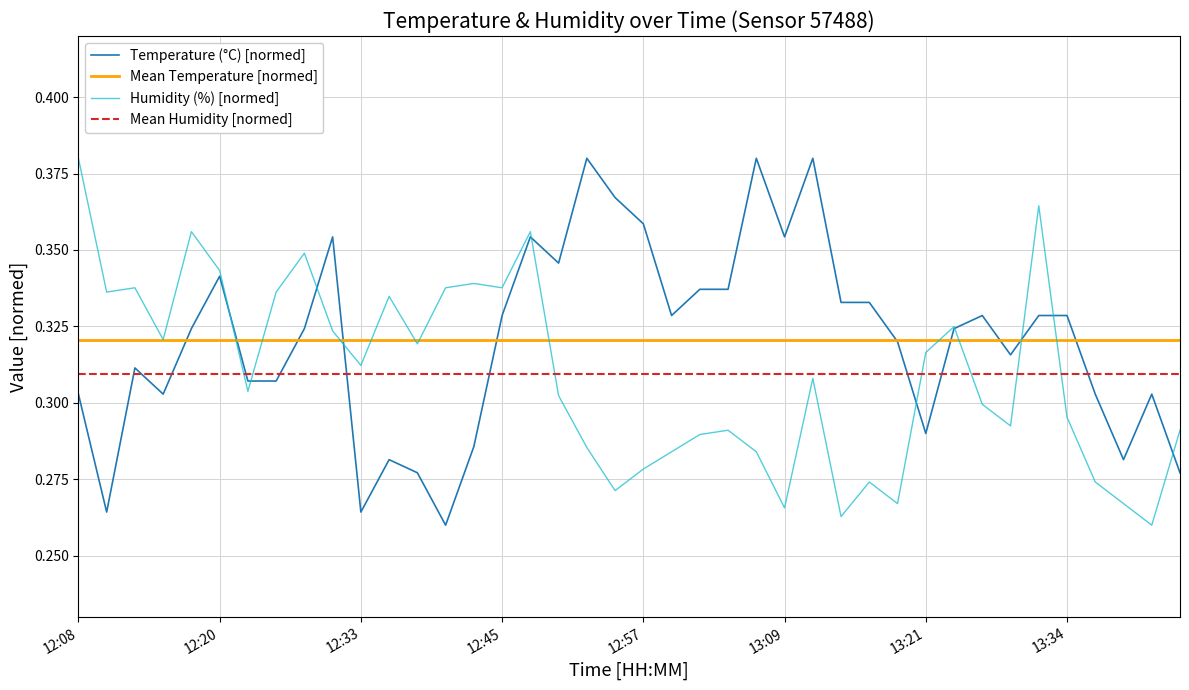

What is the minimum value for Temperature (°C)?

0.3